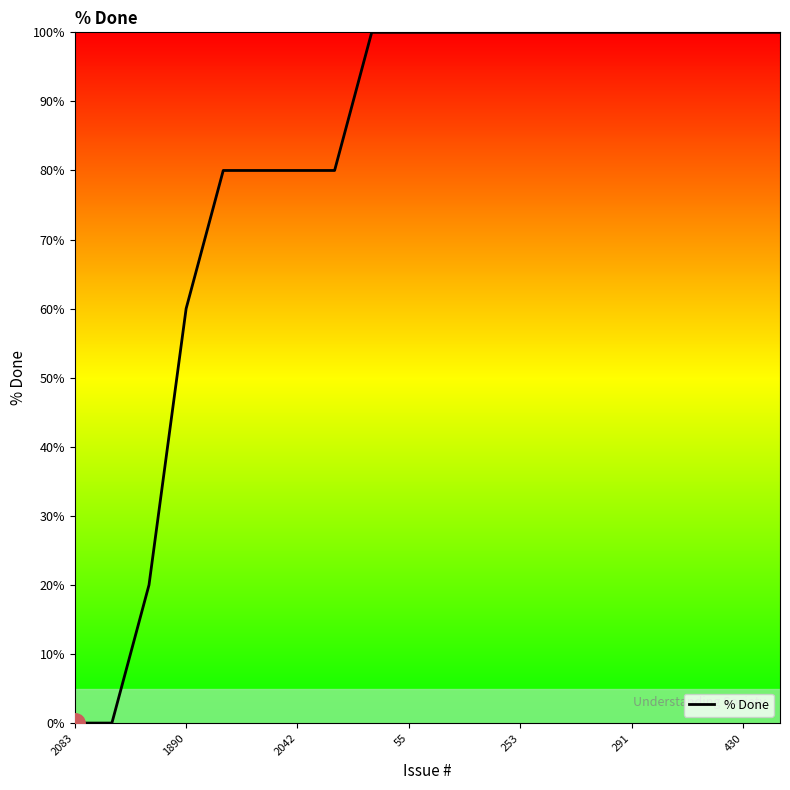

What is the greatest value displayed?

100